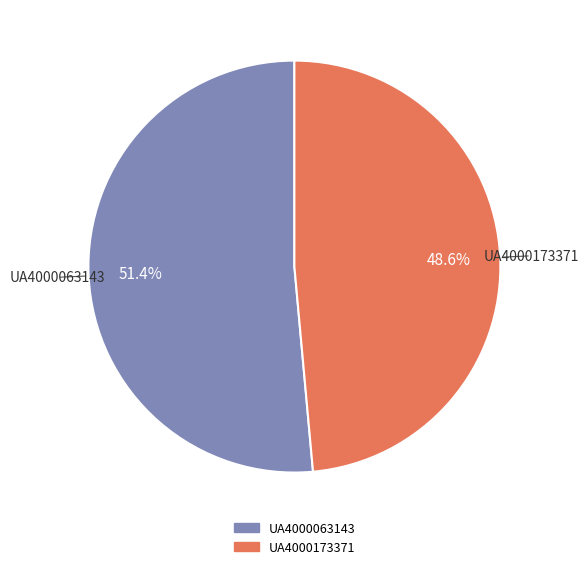

To the nearest percent, what is the difference between the largest and smallest slice percentages?

3%